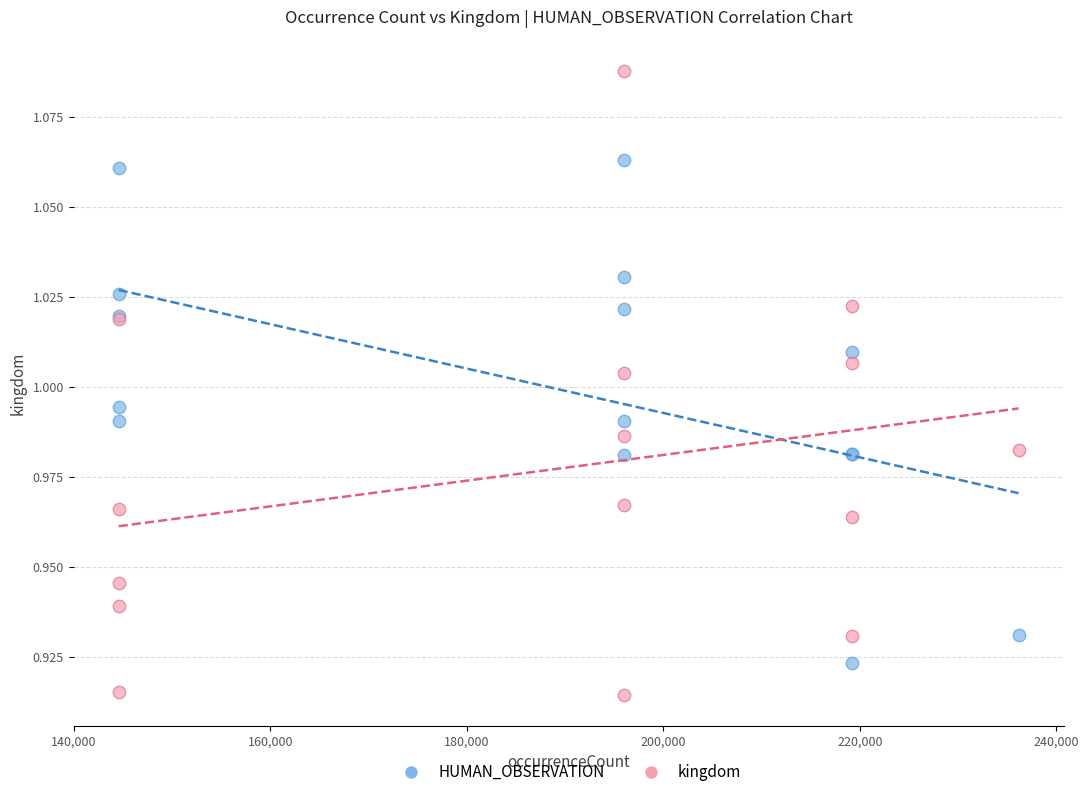

What are all the series names shown in the legend?

HUMAN_OBSERVATION, kingdom